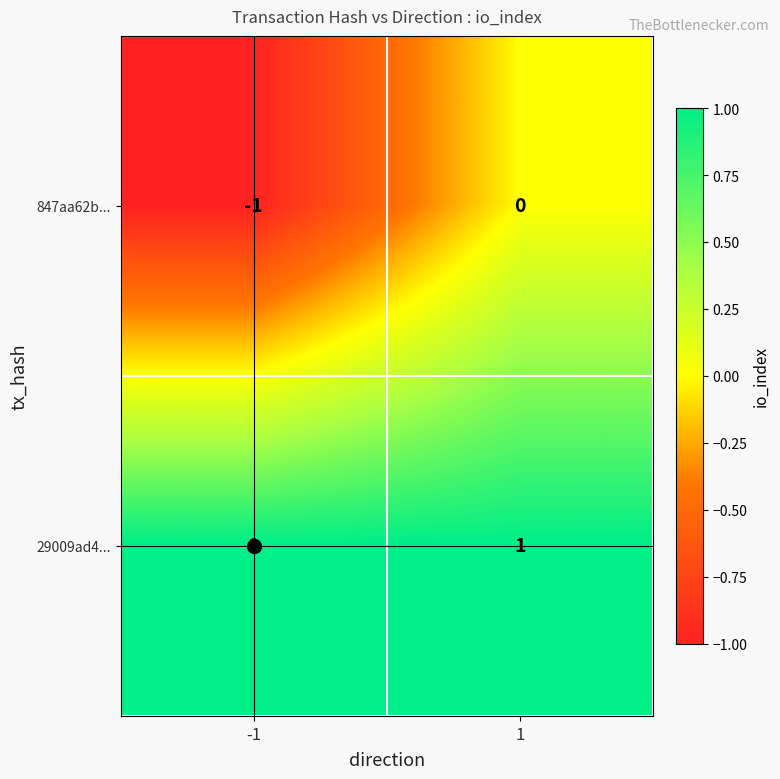

Is it true that 29009ad4... equals 1 at 1?

True